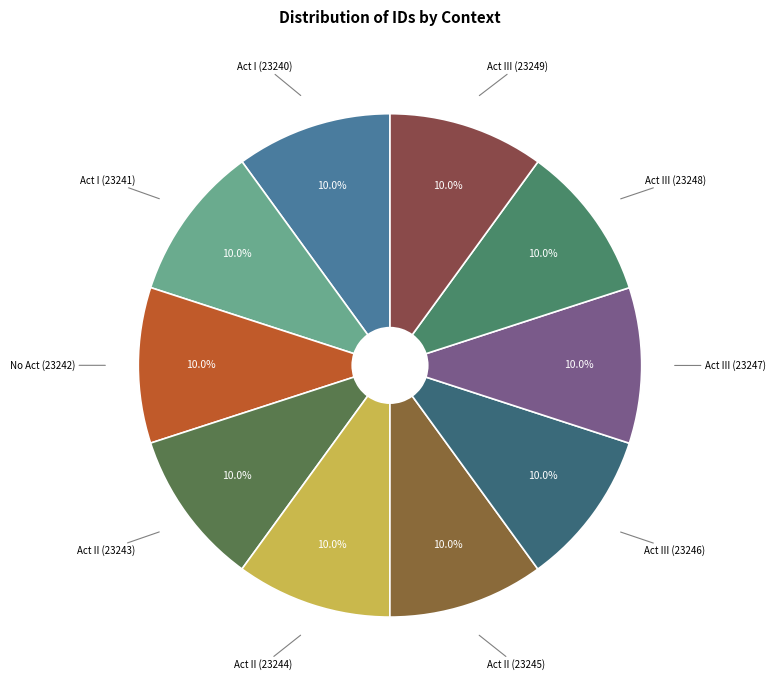

How many slices are in this pie chart?

10